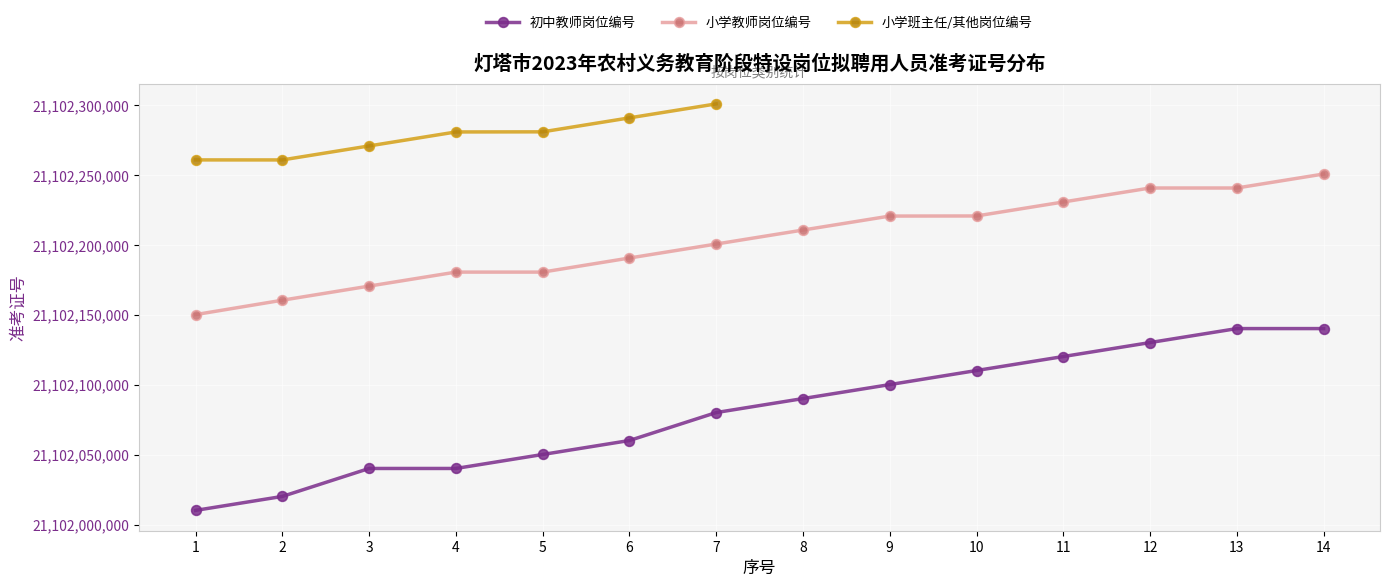

How many interior local valleys does the 小学班主任/其他岗位编号 series have?

1